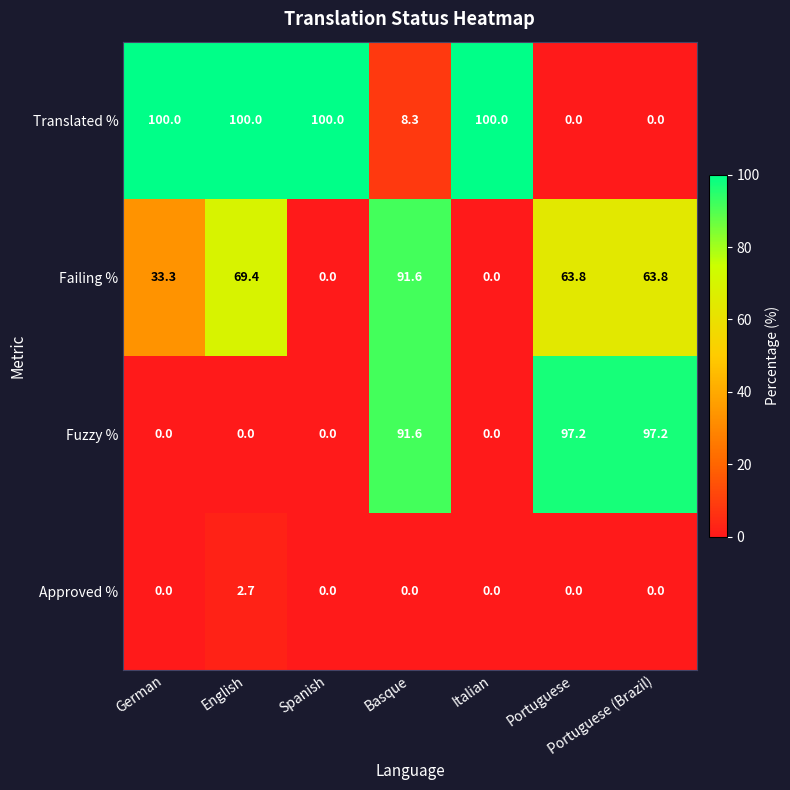

At how many categories does at least one series exceed 46?

7